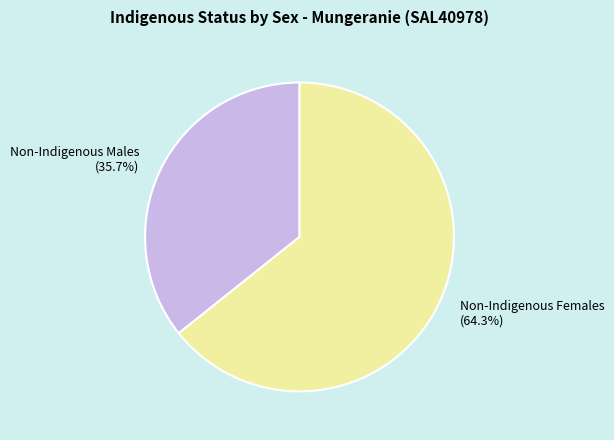

Is Non-Indigenous Males (35.7%) the majority of the pie?

No